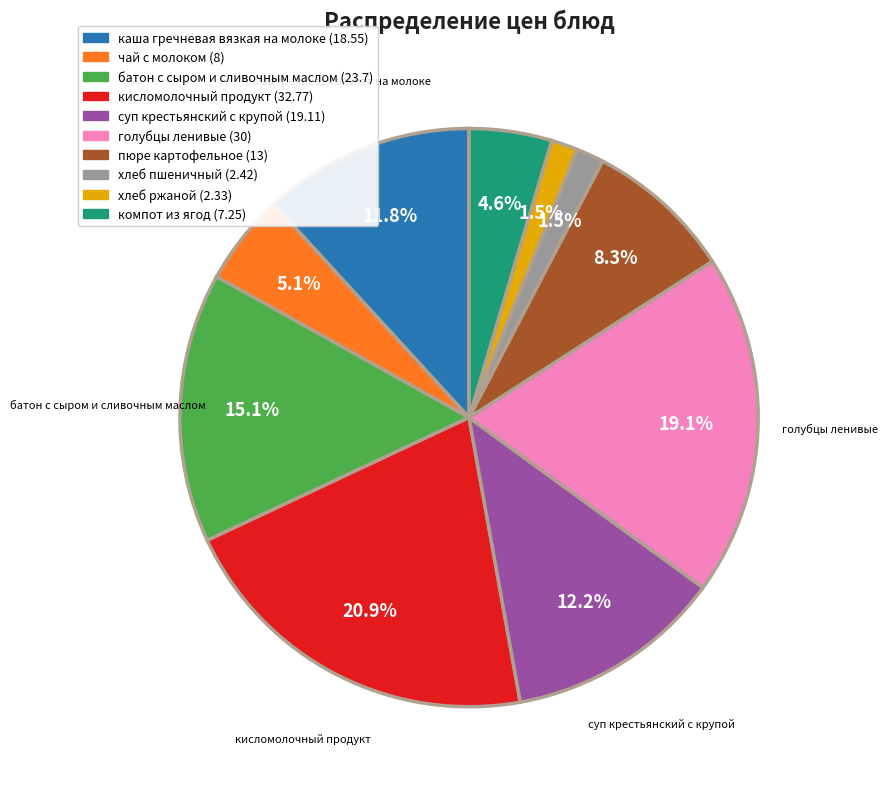

Count the number of slices in the pie.

10